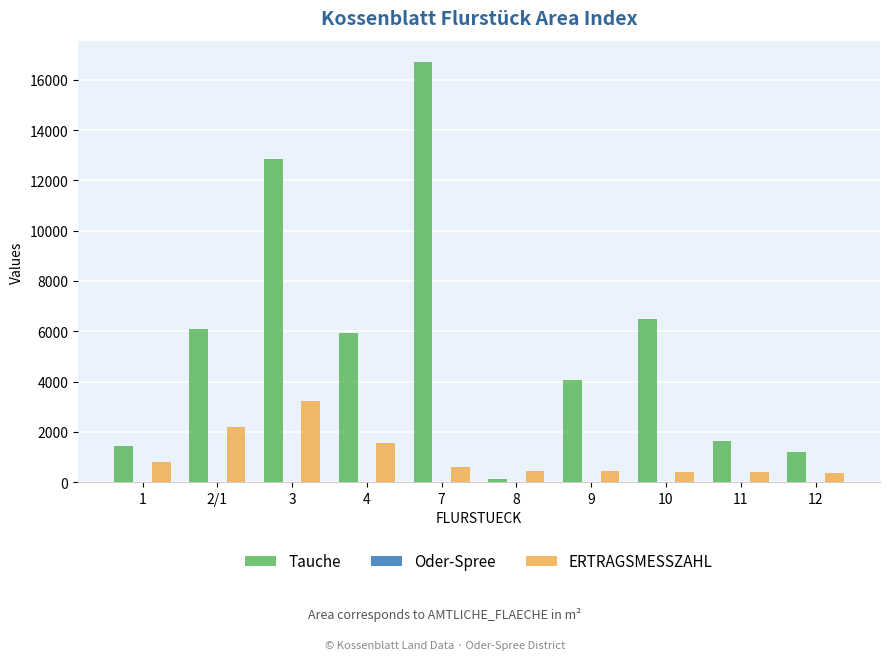

What is the maximum value for ERTRAGSMESSZAHL?

3213